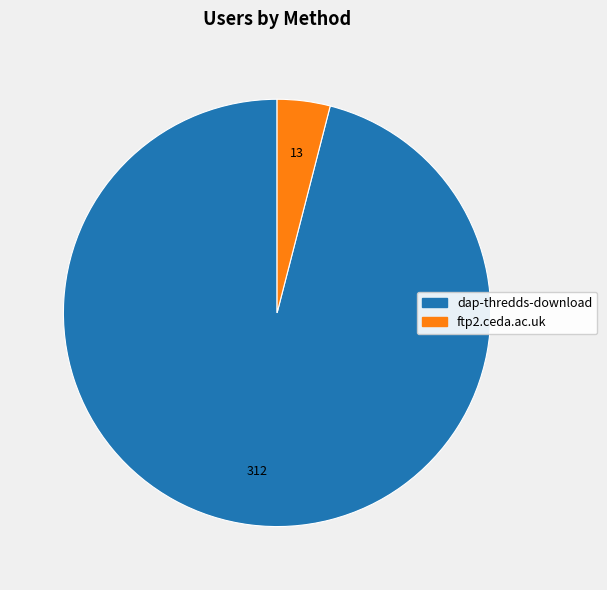

How many slices are in this pie chart?

2